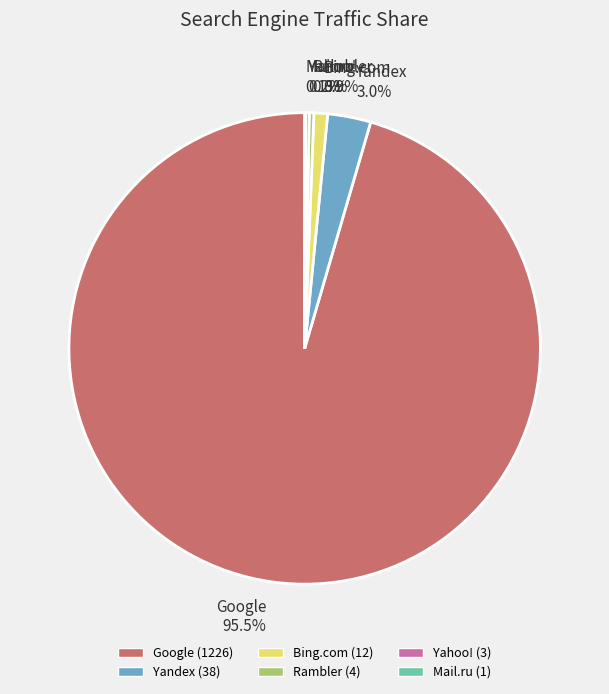

Is there a majority slice in this chart?

Yes